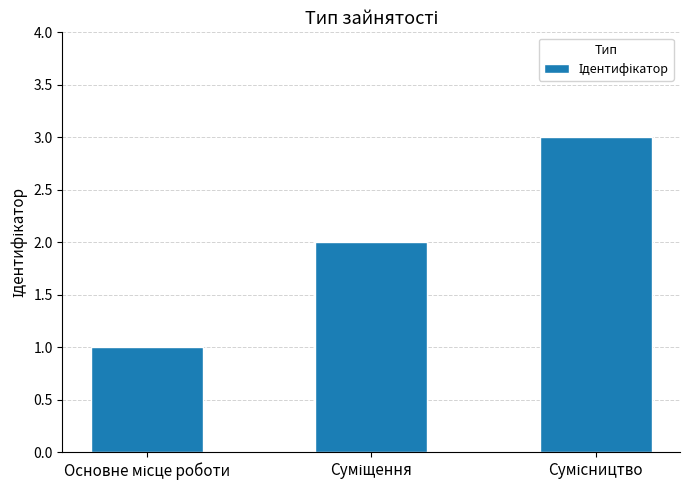

What is the maximum value shown in the chart?

3